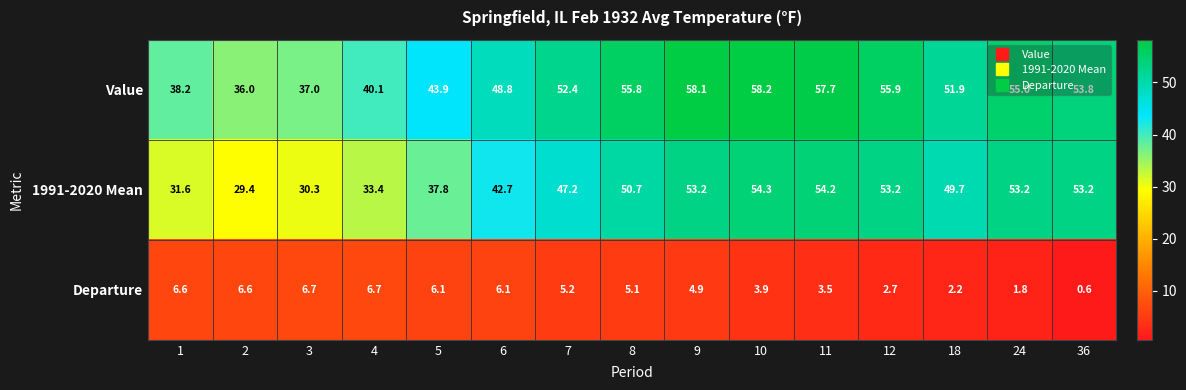

True or false: Value has a value of 58.1 at 9.

True